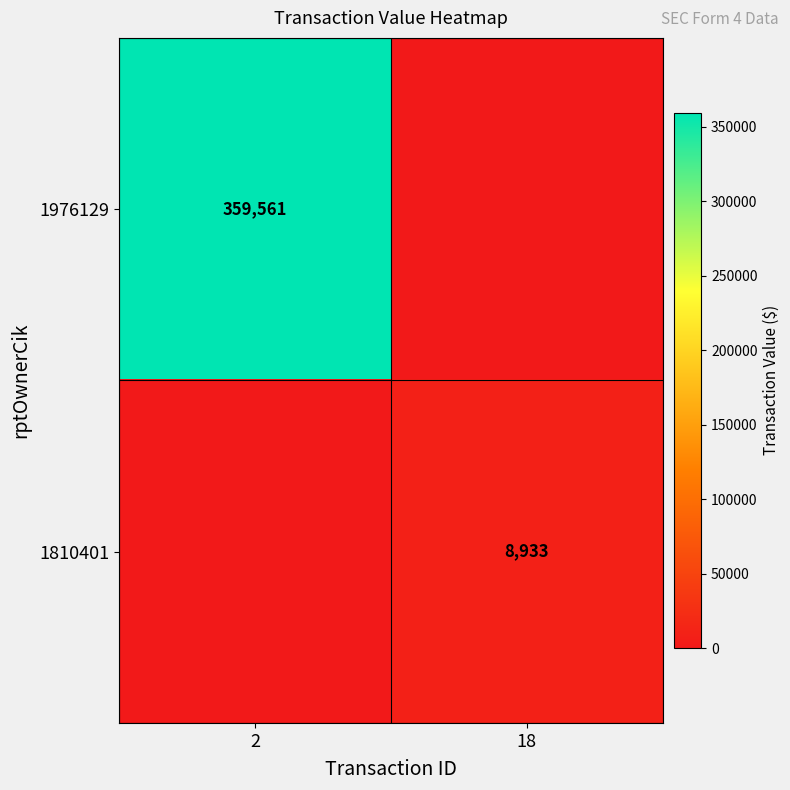

The 1976129 series shows 626967 at 2. True or false?

False